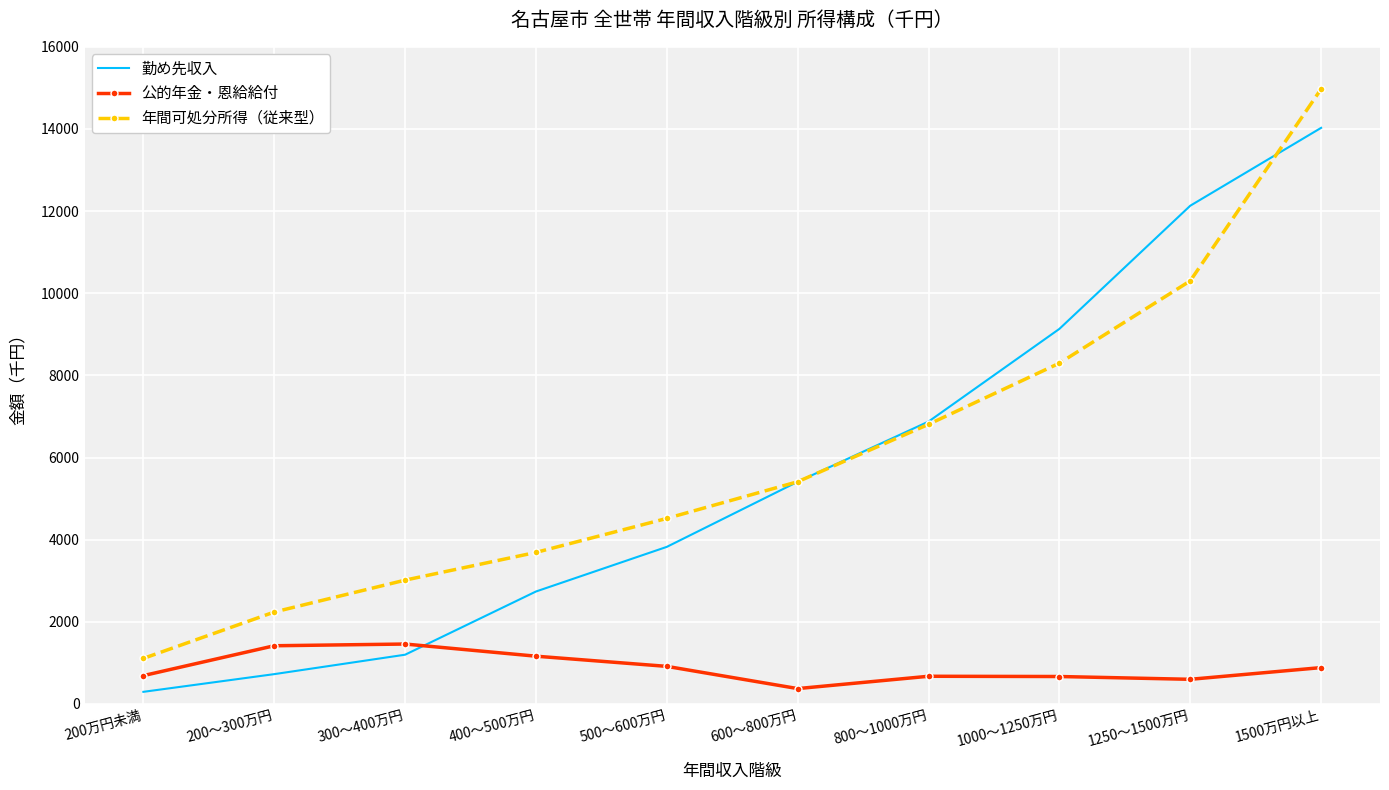

How many categories are shown in the chart?

10